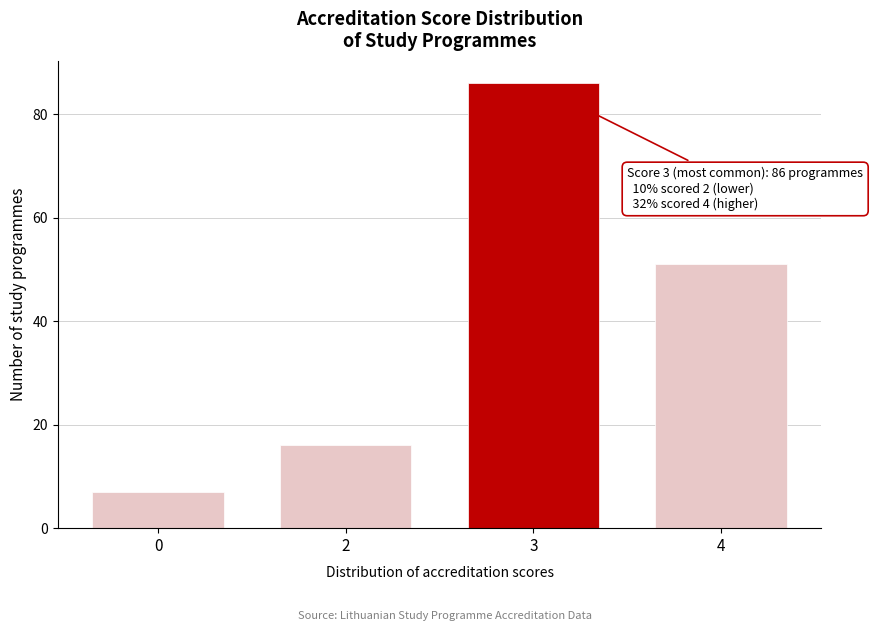

Reading right to left, transcribe all the data shown in this chart.

4=51	3=86	2=16	0=7